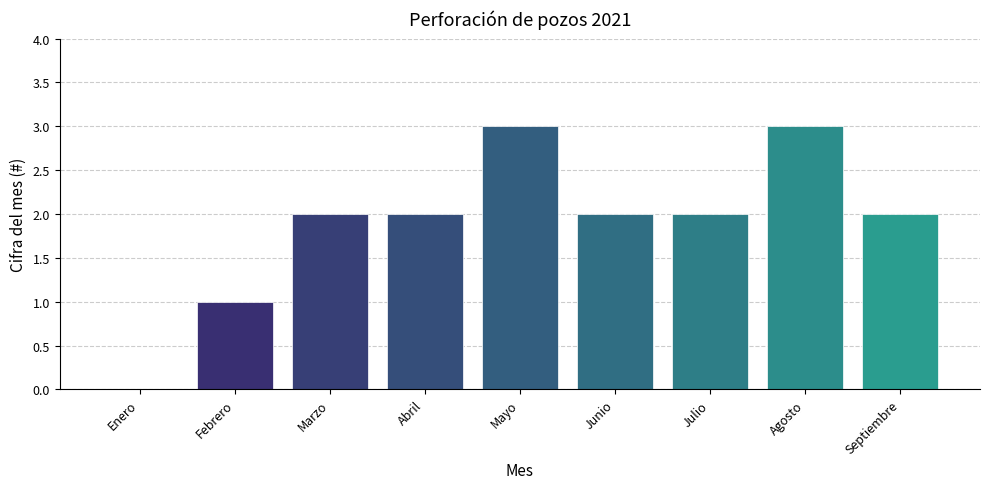

What is the greatest value displayed?

3